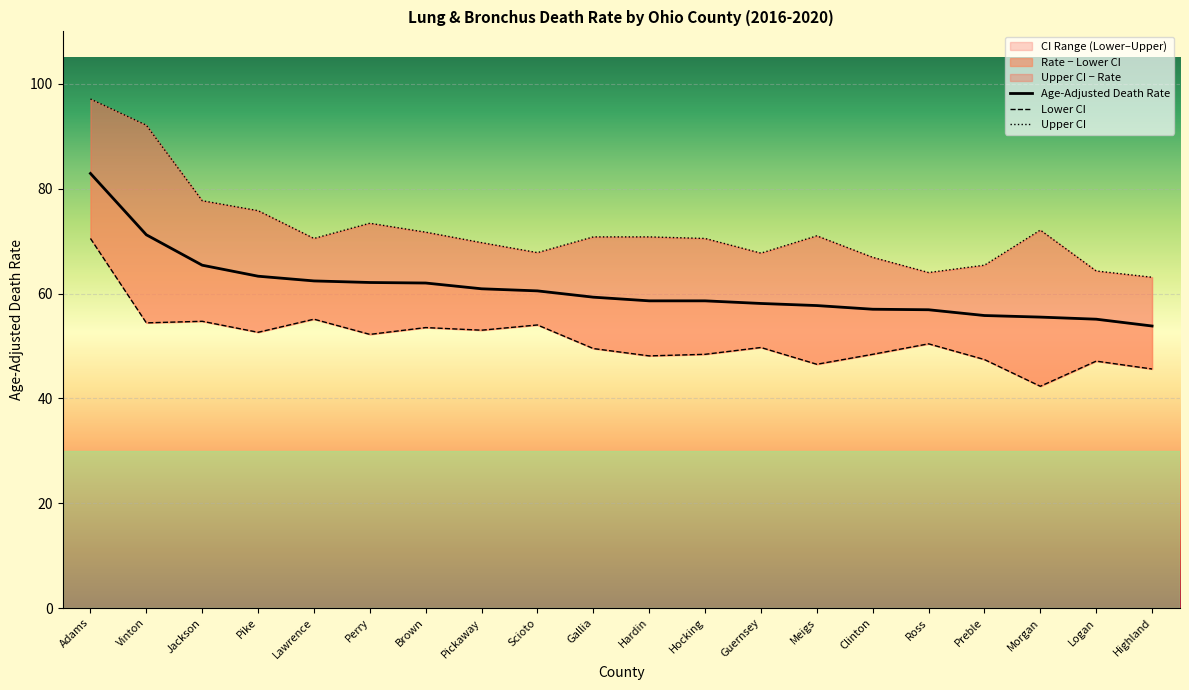

What is the label of the 6th point from the right?

Clinton